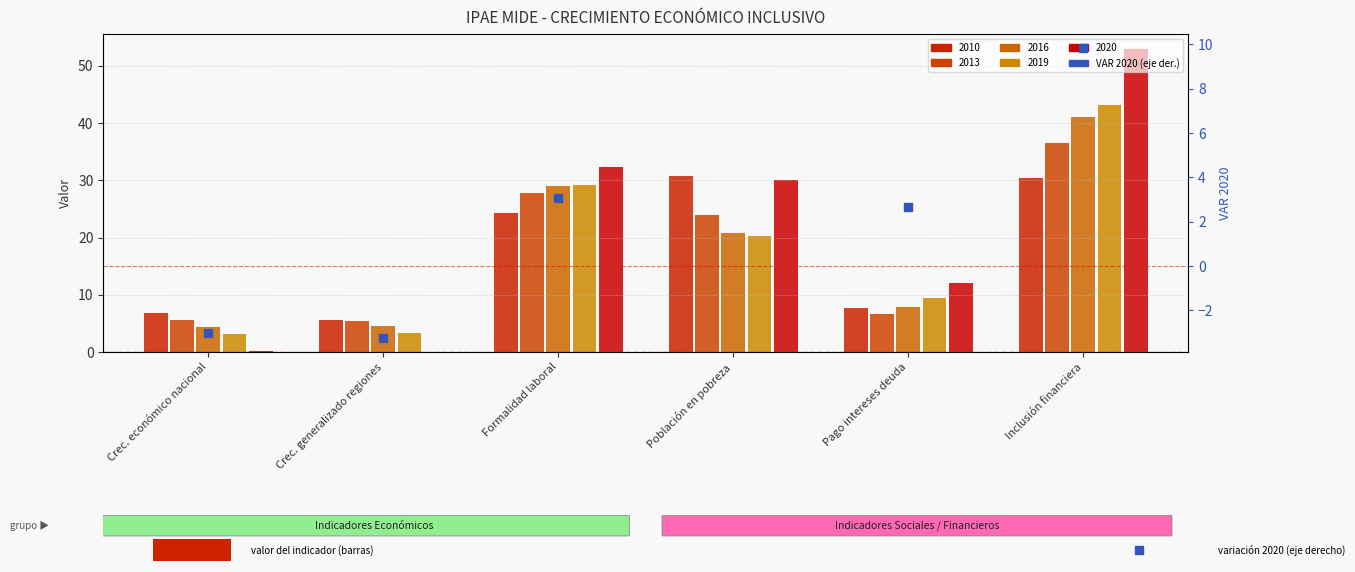

The chart shows a value of -3.2 at Crec. generalizado regiones. True or false?

True